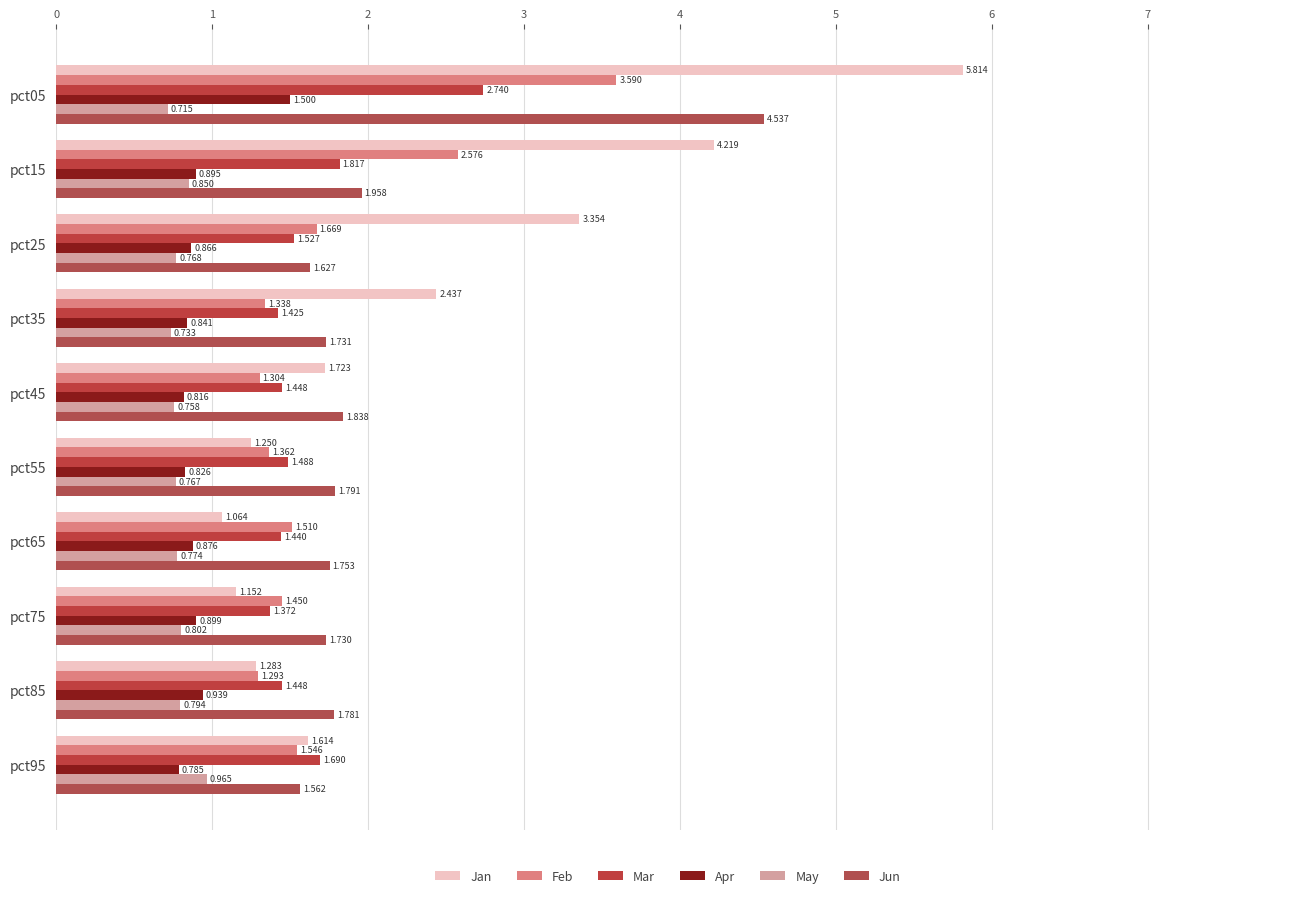

Count the number of data series in this chart.

6